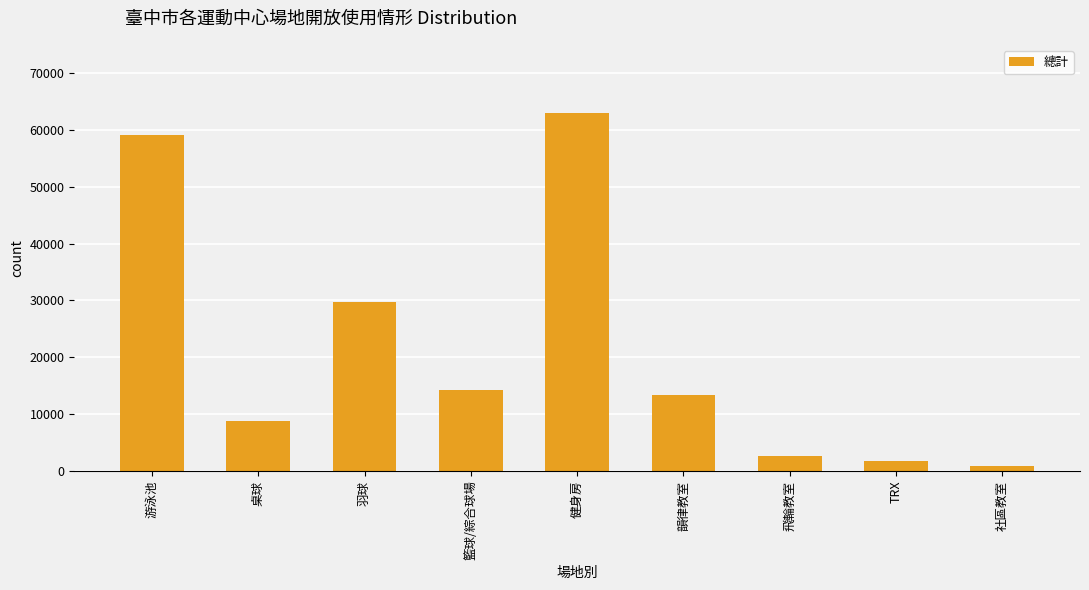

List the labels in order of value, smallest first.

社區教室, TRX, 飛輪教室, 桌球, 韻律教室, 籃球/綜合球場, 羽球, 游泳池, 健身房